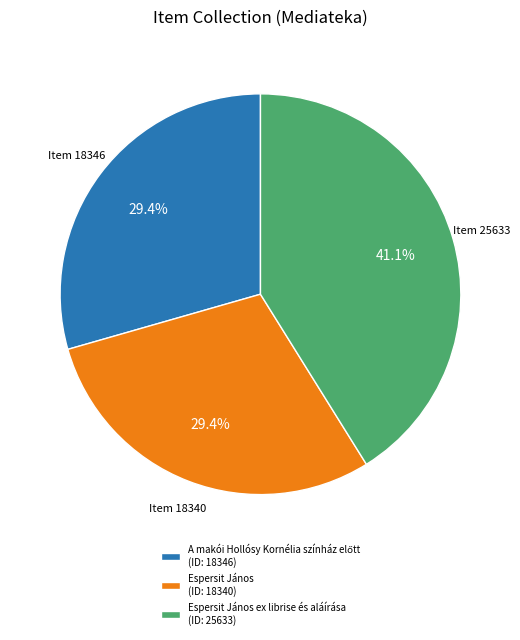

What is the ratio of the value at Espersit János ex librise és aláírása (ID: 25633) to the value at Espersit János (ID: 18340)?

1.4